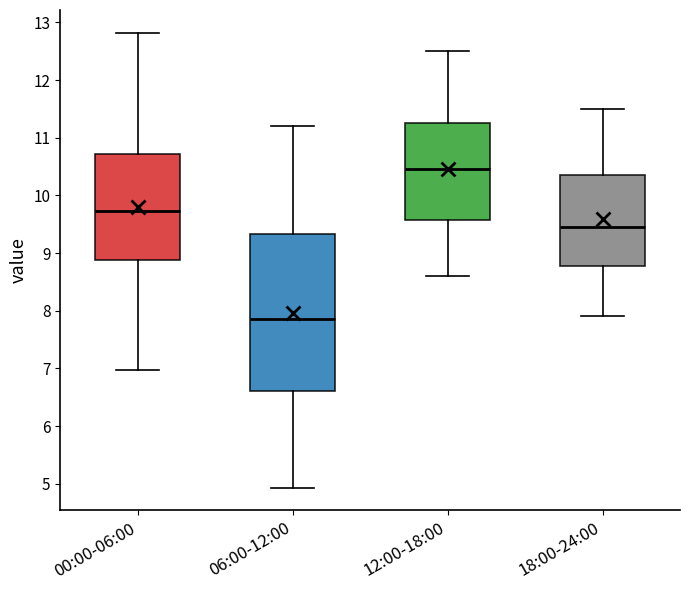

Reading left to right, read every box against the y-axis: the position of its median line, the range the box covers, and the ends of its whiskers. The values are not printed on the chart, so give them approximately, as read against the axis.

00:00-06:00: median 9.7, box 8.9 to 10.7, whiskers 7.0 to 12.8
06:00-12:00: median 7.9, box 6.6 to 9.3, whiskers 4.9 to 11.2
12:00-18:00: median 10.5, box 9.6 to 11.3, whiskers 8.6 to 12.5
18:00-24:00: median 9.5, box 8.8 to 10.4, whiskers 7.9 to 11.5